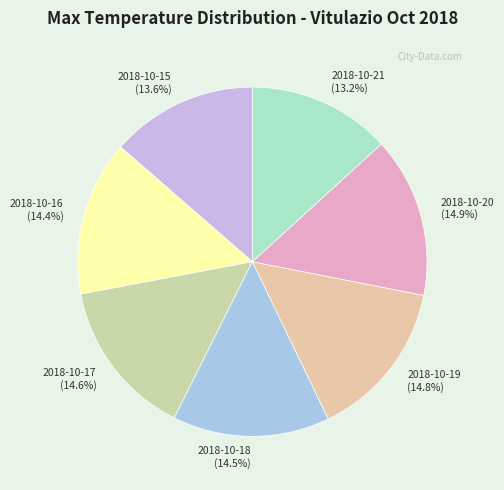

What portion of the pie excludes 2018-10-21?

86.8%